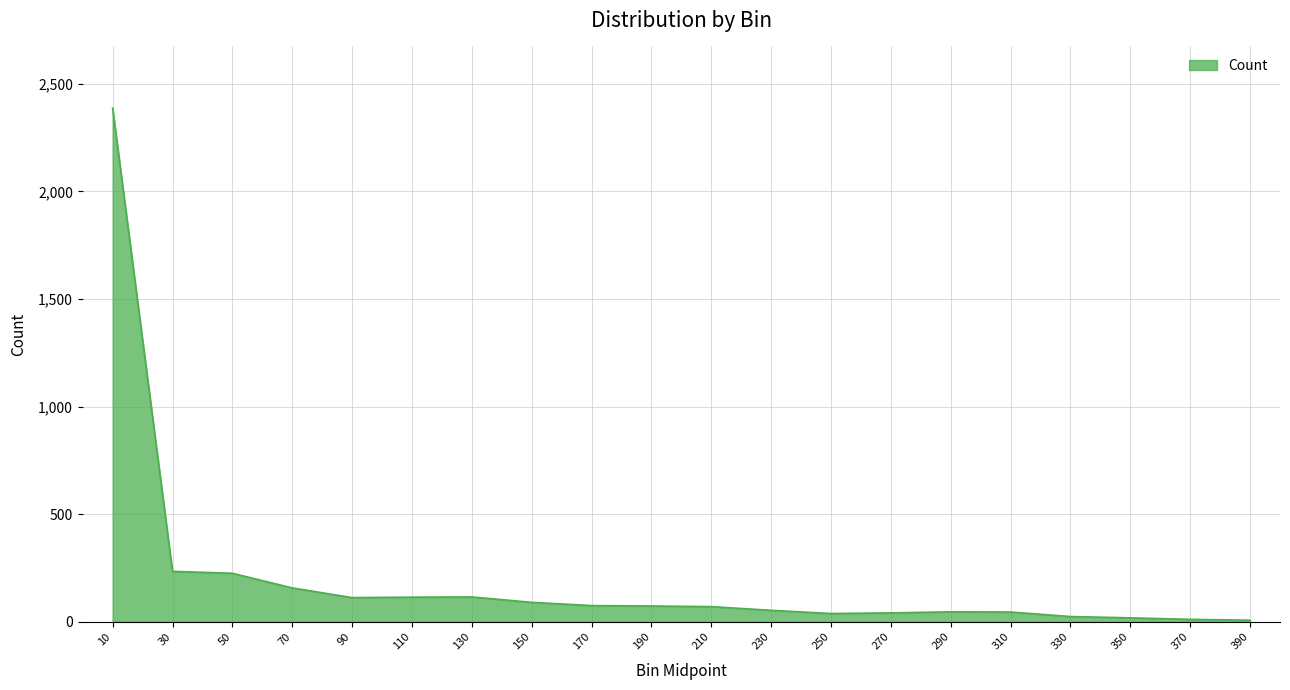

How many lines are shown in the chart?

1